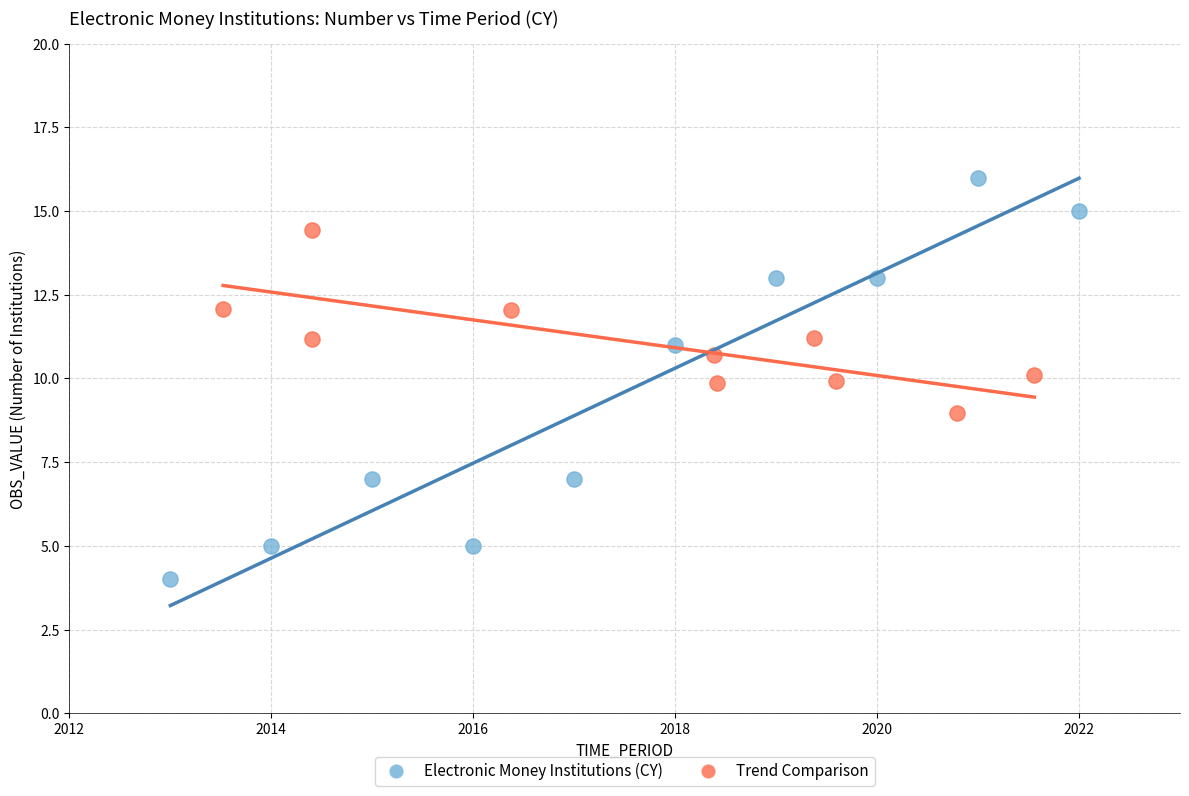

Which series reaches the maximum Y coordinate?

Electronic Money Institutions (CY)